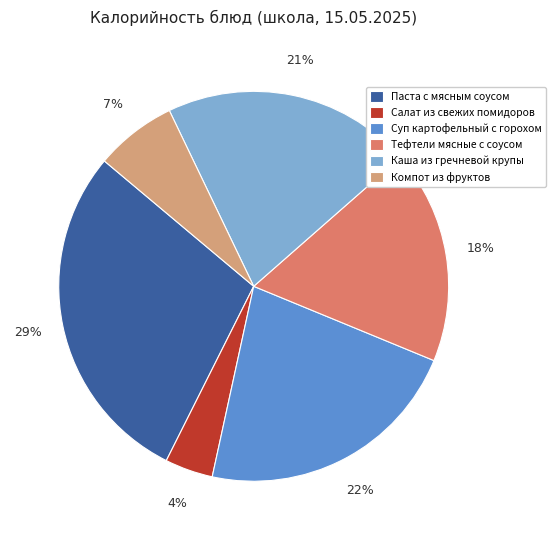

Which slice is the smallest?

Салат из свежих помидоров